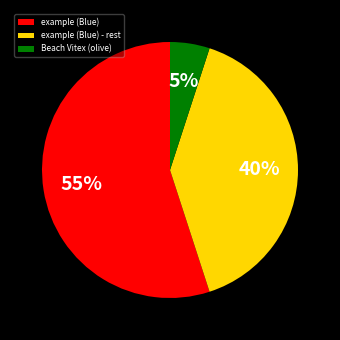

To the nearest percent, what is the difference between the largest and smallest slice percentages?

50%